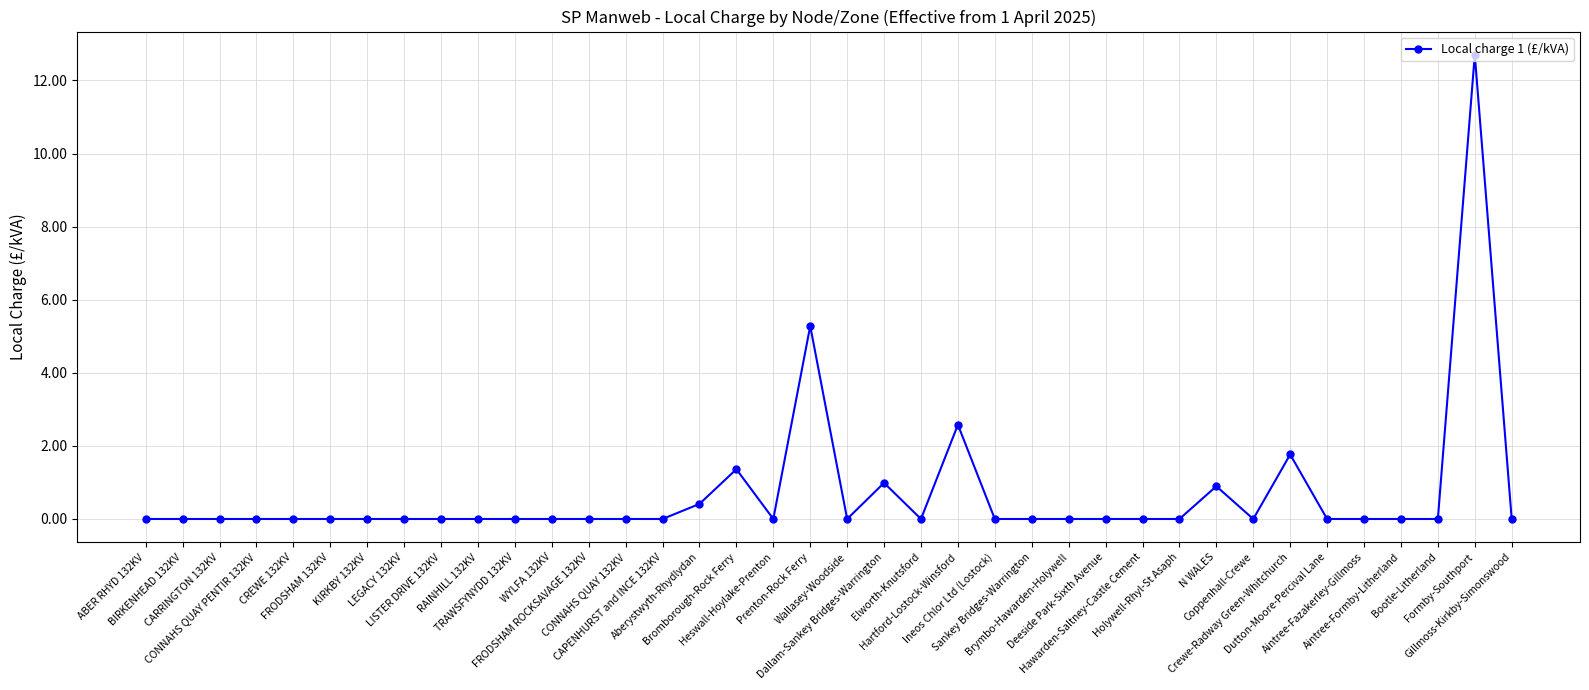

True or false: there are more than 2 points higher than both neighbors.

True